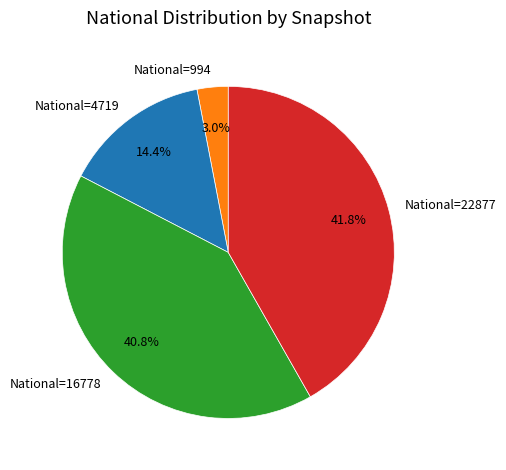

What is the total percentage of National=22877 and National=994?

44.8%